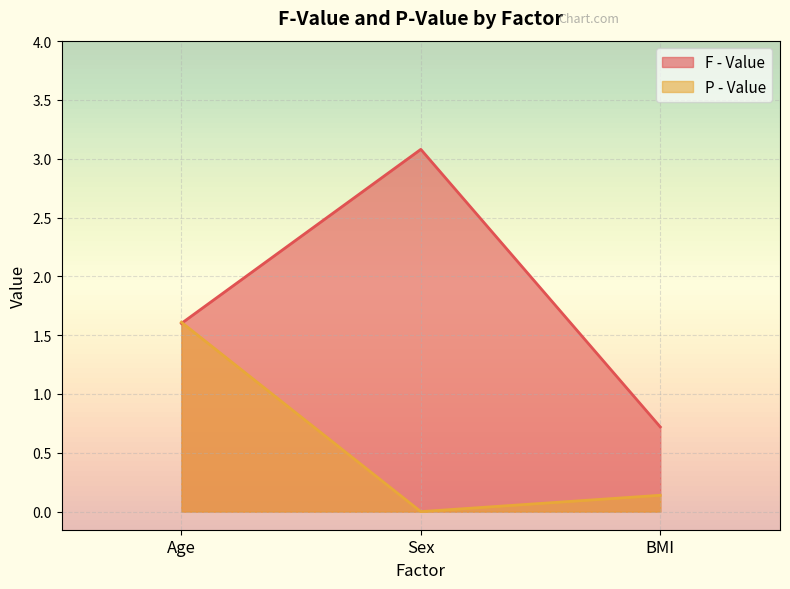

Is the value of P - Value at BMI greater than the value of F - Value at Age?

No